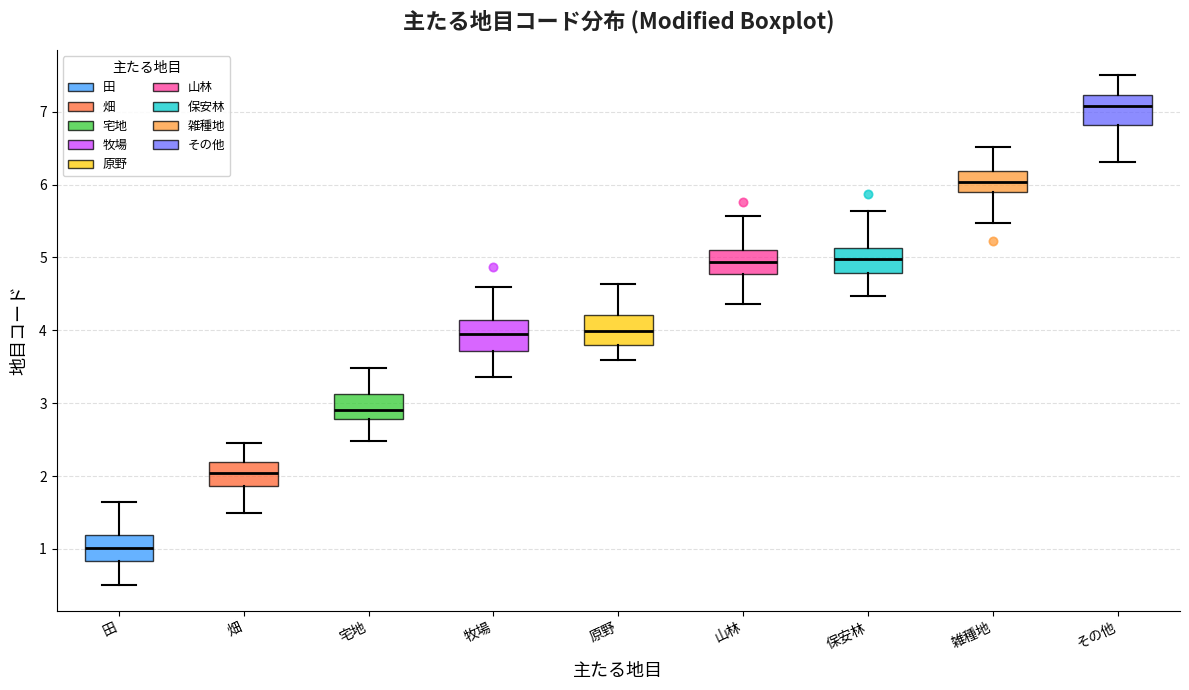

Which box's median line is the lowest?

田